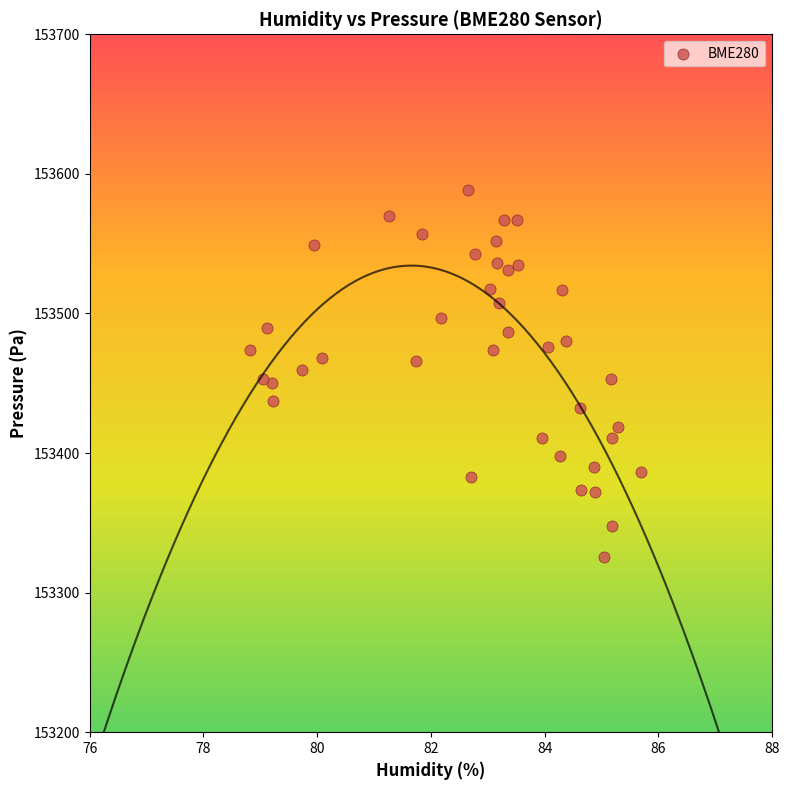

What is the range of X values (max minus min)?

6.9